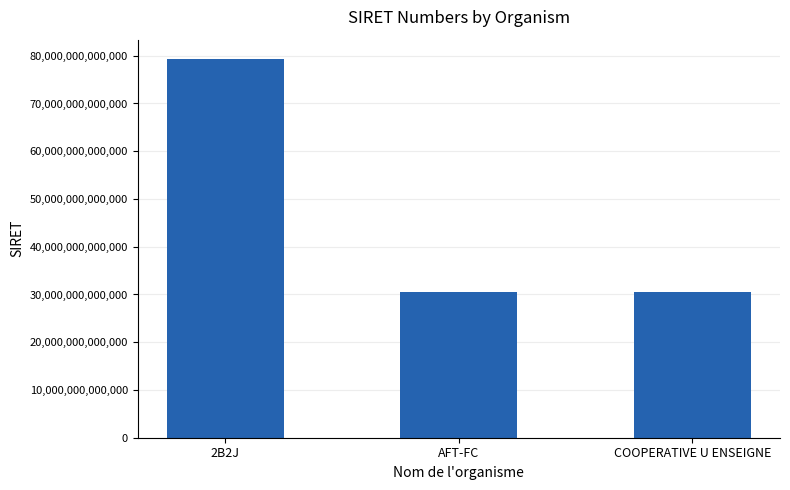

What position from the right is AFT-FC?

2